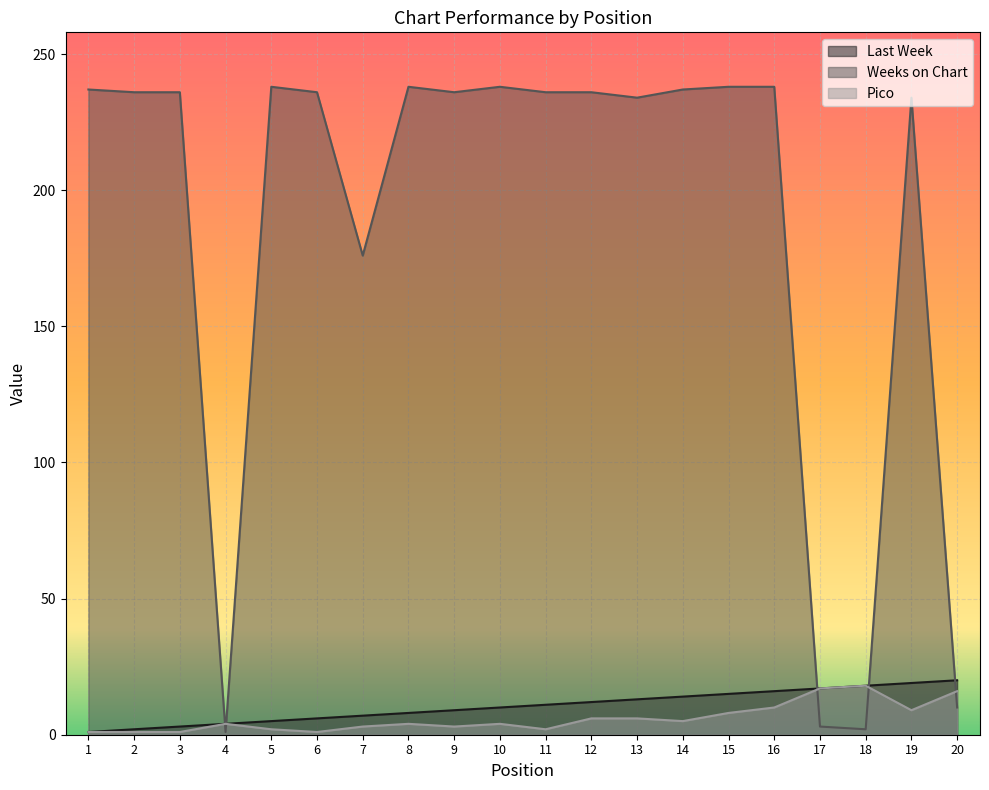

What is the total value across all series at 1?

239